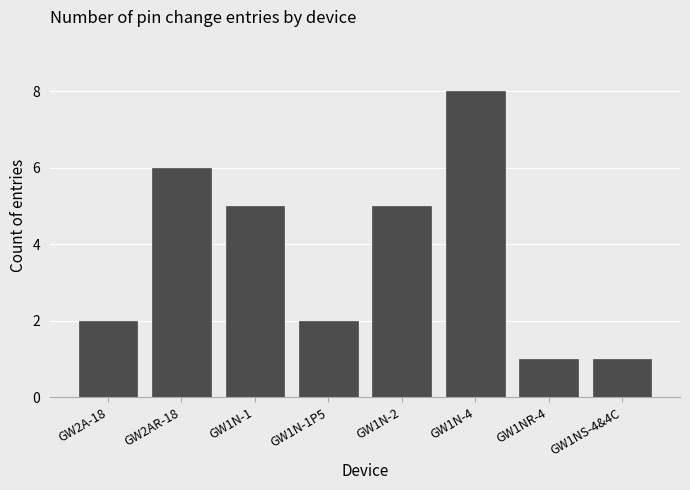

Reading left to right, extract all data points from this chart.

GW2A-18=2	GW2AR-18=6	GW1N-1=5	GW1N-1P5=2	GW1N-2=5	GW1N-4=8	GW1NR-4=1	GW1NS-4&4C=1